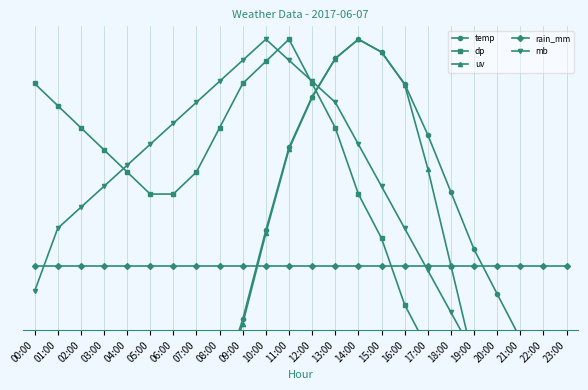

What is the label of the 17th point from the left?

16:00